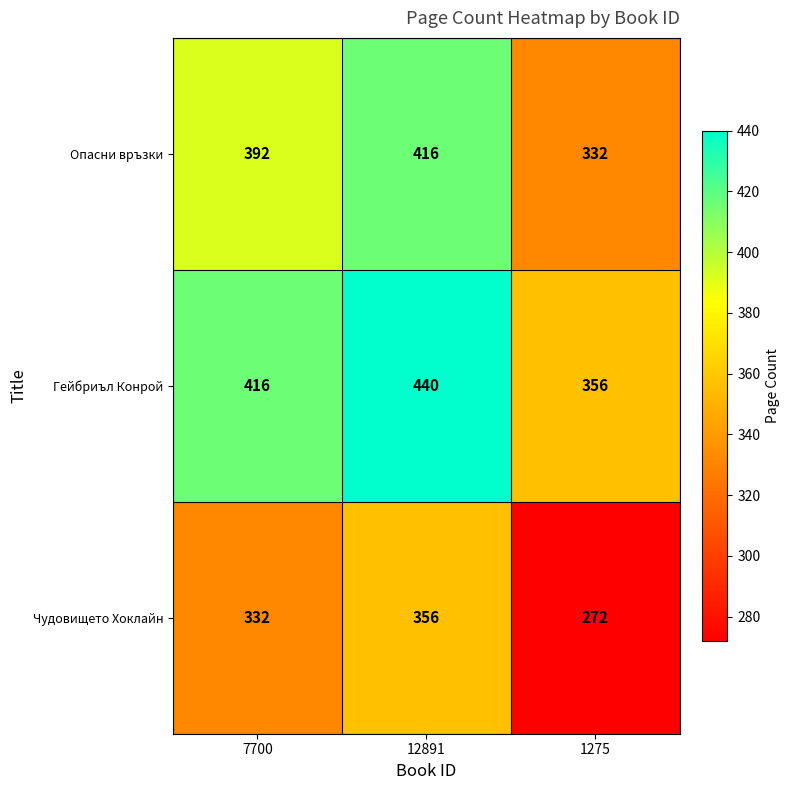

What is the sum of all Опасни връзки values?

1140